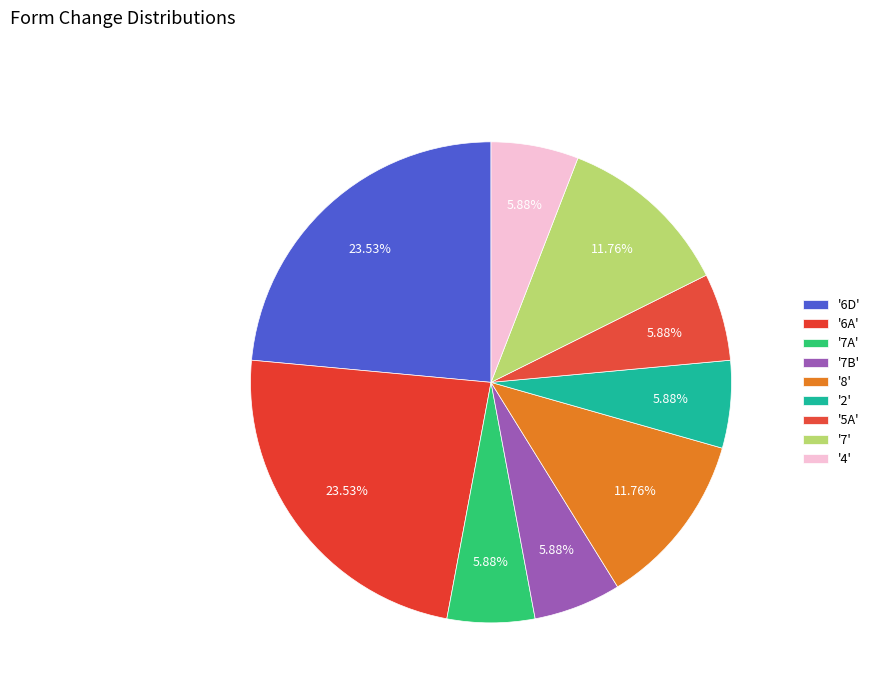

How many slices are in this pie chart?

9